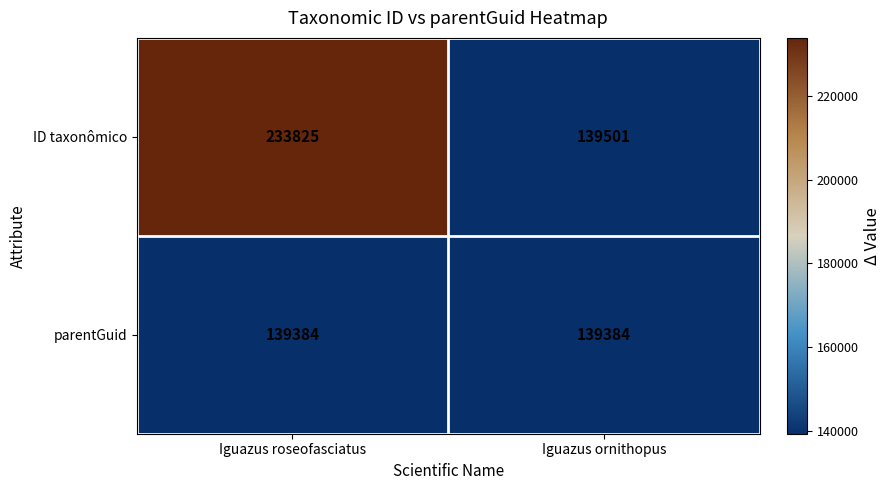

What is the maximum value shown in the chart?

233825